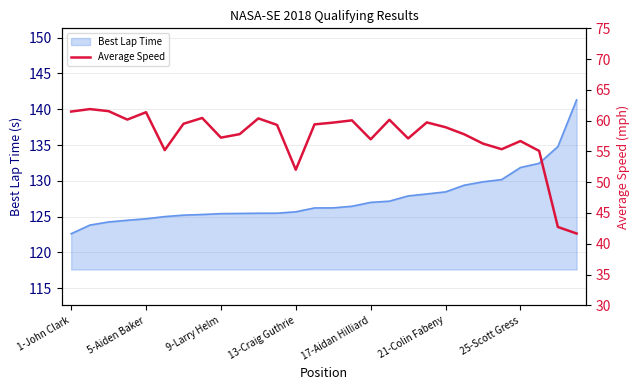

What is the label of the 9th point from the right?

19